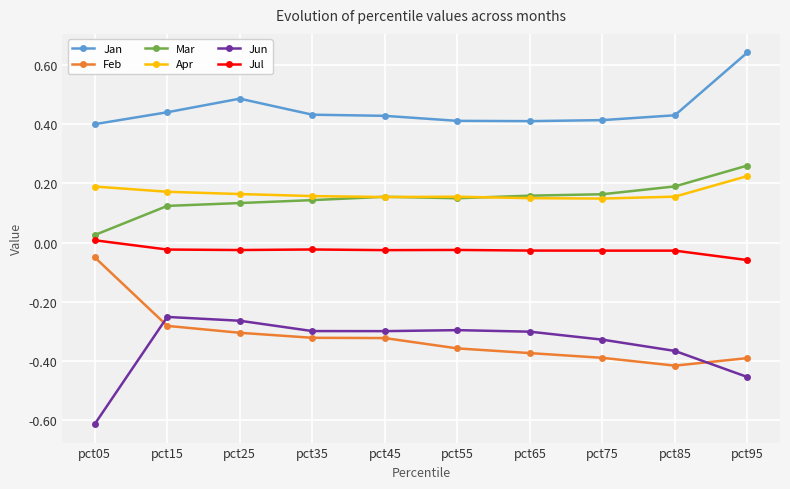

Which series has the largest total across all categories?

Jan